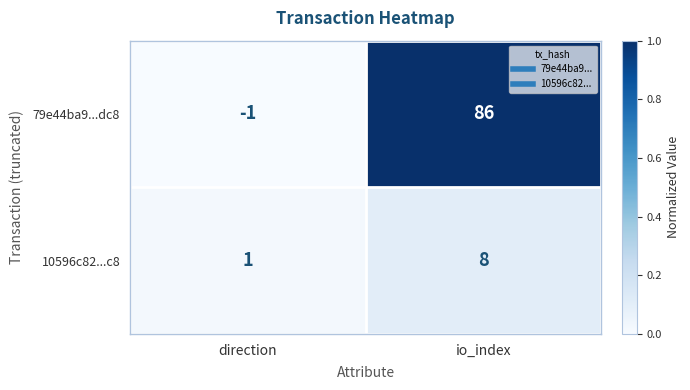

Rank the series by their average value, from lowest to highest.

10596c82...c8, 79e44ba9...dc8